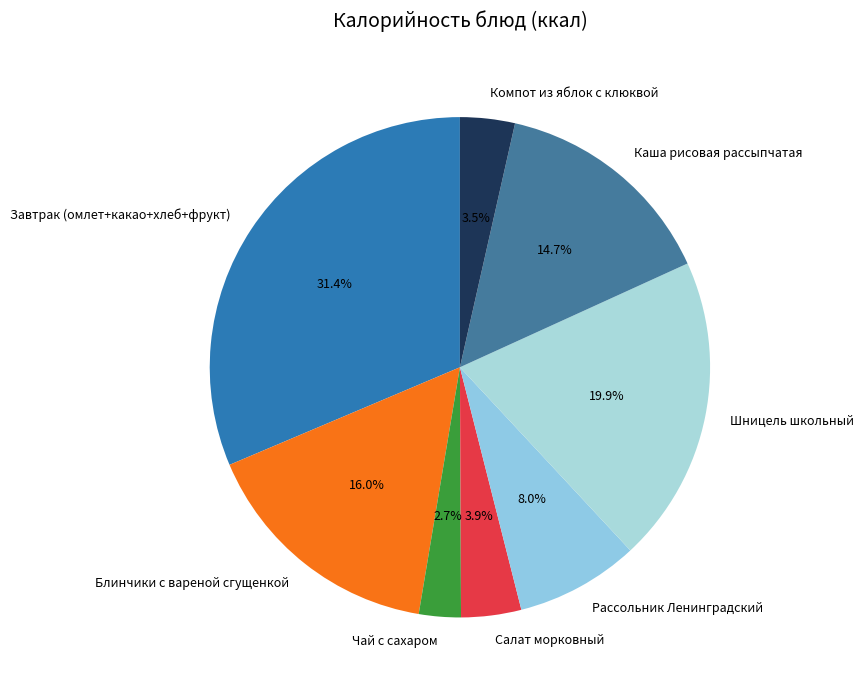

Which category has the biggest portion of the pie?

Завтрак (омлет+какао+хлеб+фрукт)